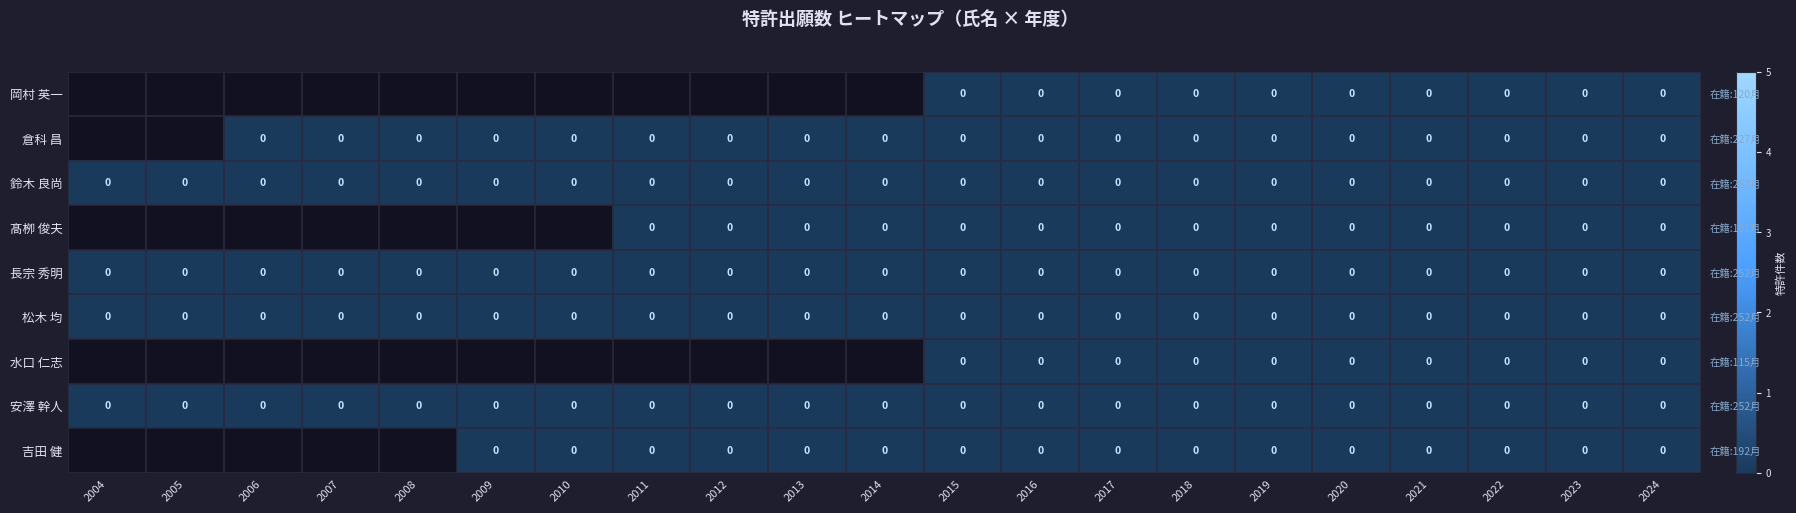

At 2015, list the series in order from largest to smallest.

岡村 英一, 倉科 昌, 鈴木 良尚, 髙栁 俊夫, 長宗 秀明, 松木 均, 水口 仁志, 安澤 幹人, 吉田 健